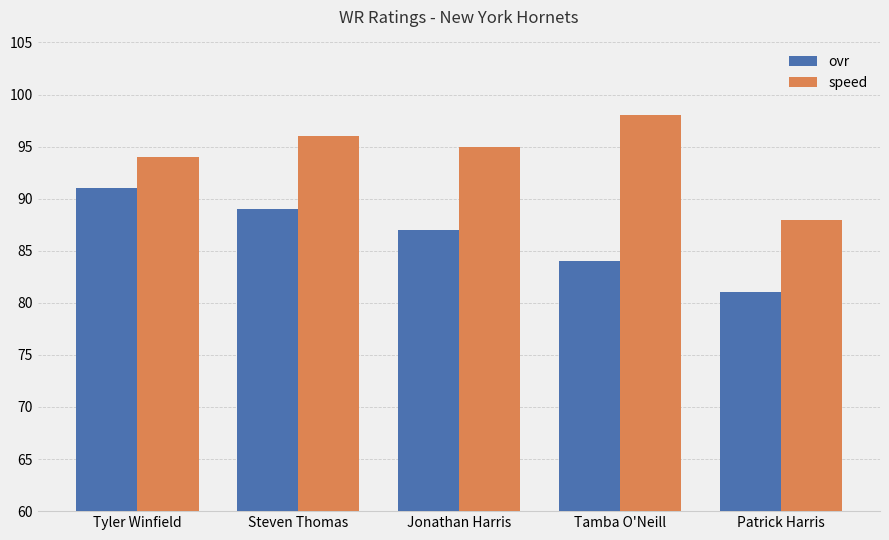

How many bars are there in total?

10